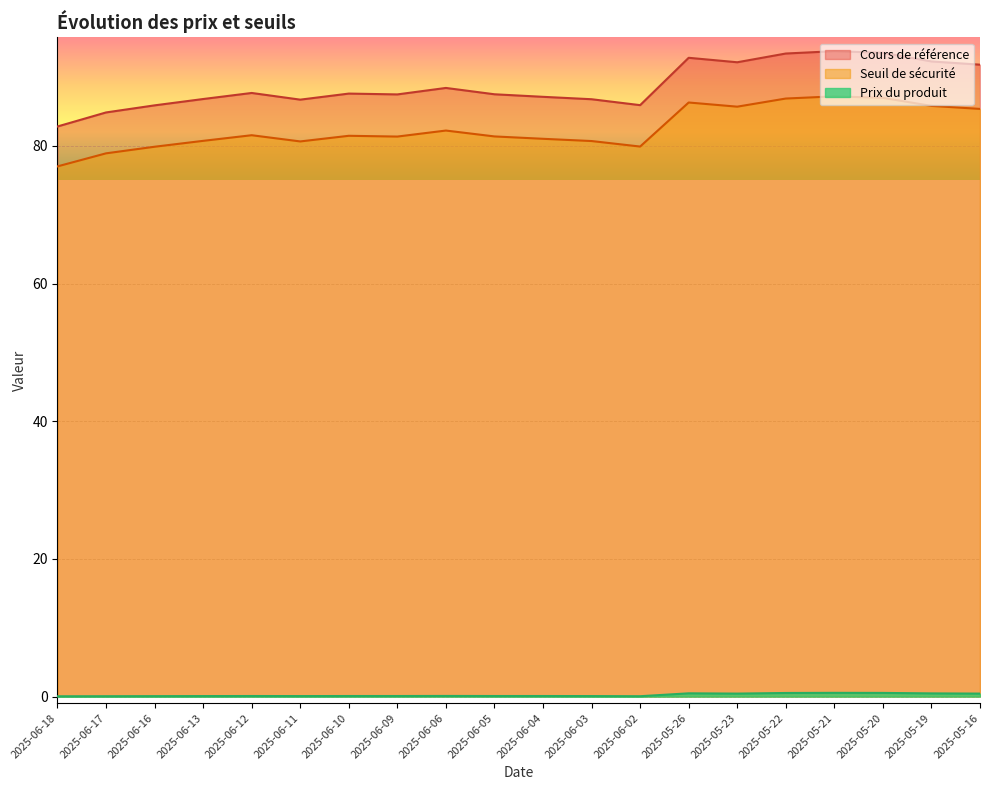

Reading right to left, what are all the values shown in this chart?

Seuil de sécurité: 2025-05-16=85.4	2025-05-19=85.8	2025-05-20=87.0	2025-05-21=87.2	2025-05-22=86.9	2025-05-23=85.7	2025-05-26=86.3	2025-06-02=79.9	2025-06-03=80.7	2025-06-04=81.0	2025-06-05=81.4	2025-06-06=82.2	2025-06-09=81.3	2025-06-10=81.5	2025-06-11=80.6	2025-06-12=81.5	2025-06-13=80.7	2025-06-16=79.9	2025-06-17=78.9	2025-06-18=77.0
Cours de référence: 2025-05-16=91.8	2025-05-19=92.3	2025-05-20=93.5	2025-05-21=93.8	2025-05-22=93.4	2025-05-23=92.1	2025-05-26=92.8	2025-06-02=85.9	2025-06-03=86.8	2025-06-04=87.1	2025-06-05=87.5	2025-06-06=88.4	2025-06-09=87.5	2025-06-10=87.6	2025-06-11=86.7	2025-06-12=87.7	2025-06-13=86.8	2025-06-16=85.9	2025-06-17=84.8	2025-06-18=82.8
Prix du produit: 2025-05-16=0.4	2025-05-19=0.5	2025-05-20=0.5	2025-05-21=0.5	2025-05-22=0.5	2025-05-23=0.4	2025-05-26=0.5	2025-06-02=0.1	2025-06-03=0.1	2025-06-04=0.1	2025-06-05=0.1	2025-06-06=0.1	2025-06-09=0.1	2025-06-10=0.1	2025-06-11=0.1	2025-06-12=0.1	2025-06-13=0.1	2025-06-16=0.1	2025-06-17=0.1	2025-06-18=0.0